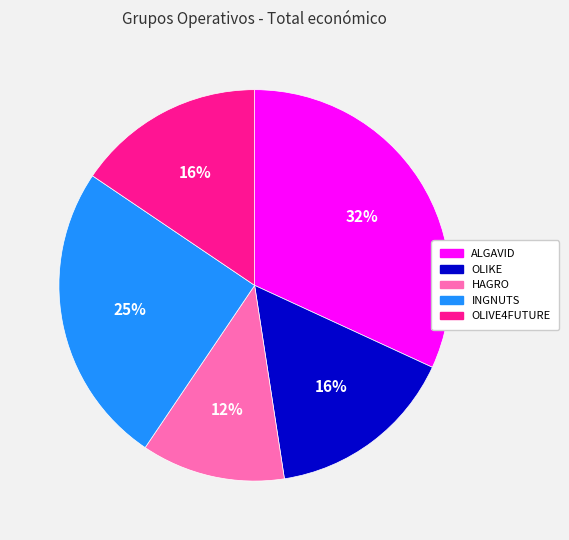

Does any single category account for the majority?

No